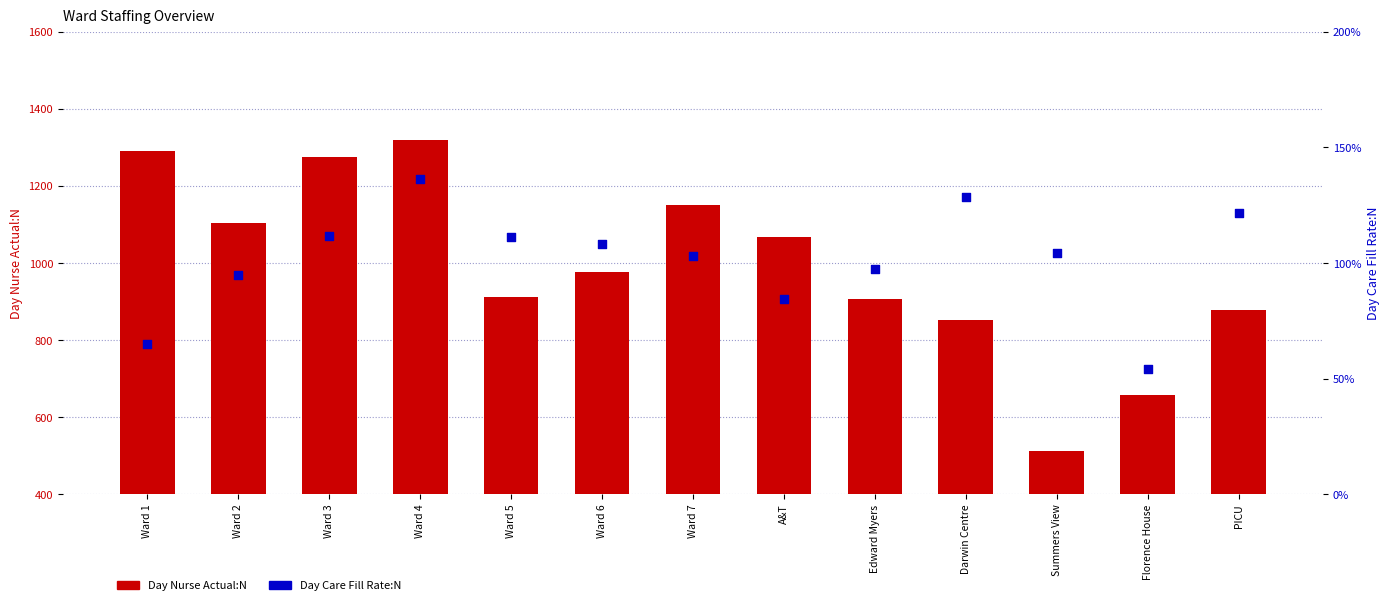

What are all the series names shown in the legend?

Day Nurse Actual:N, Day Care Fill Rate:N